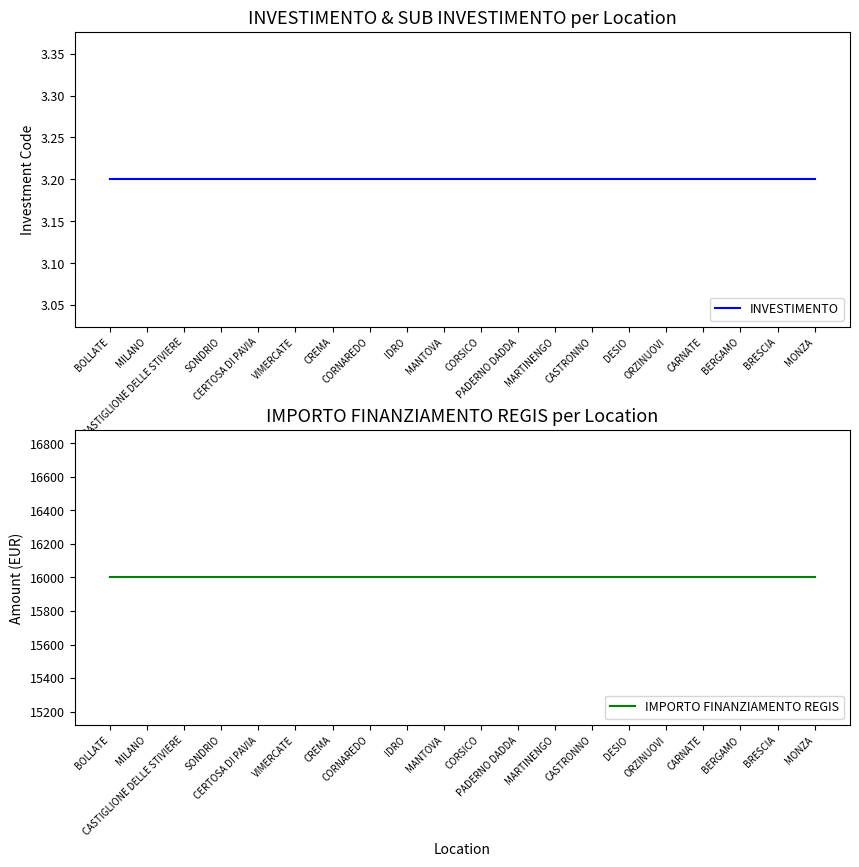

True or false: IMPORTO FINANZIAMENTO REGIS and INVESTIMENTO cross at least once.

False